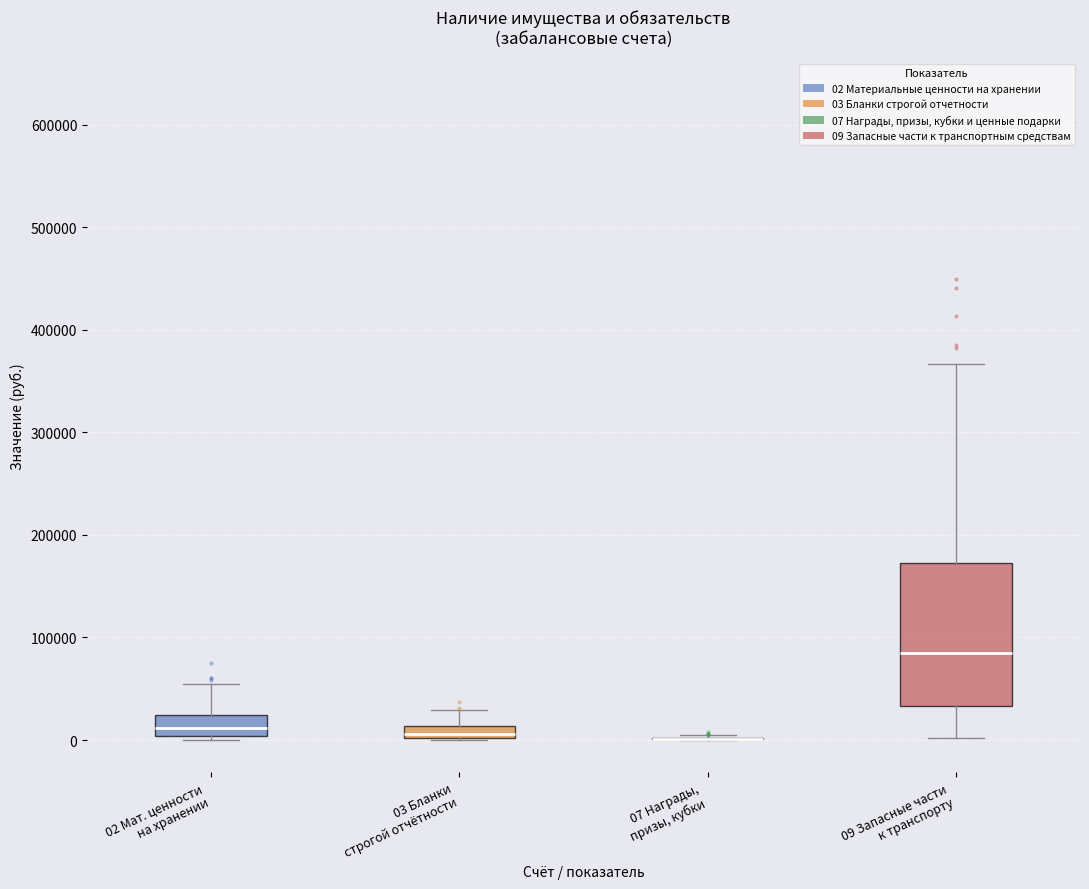

Which box is the tallest, from its lower edge to its upper edge?

09 Запасные части к транспорту